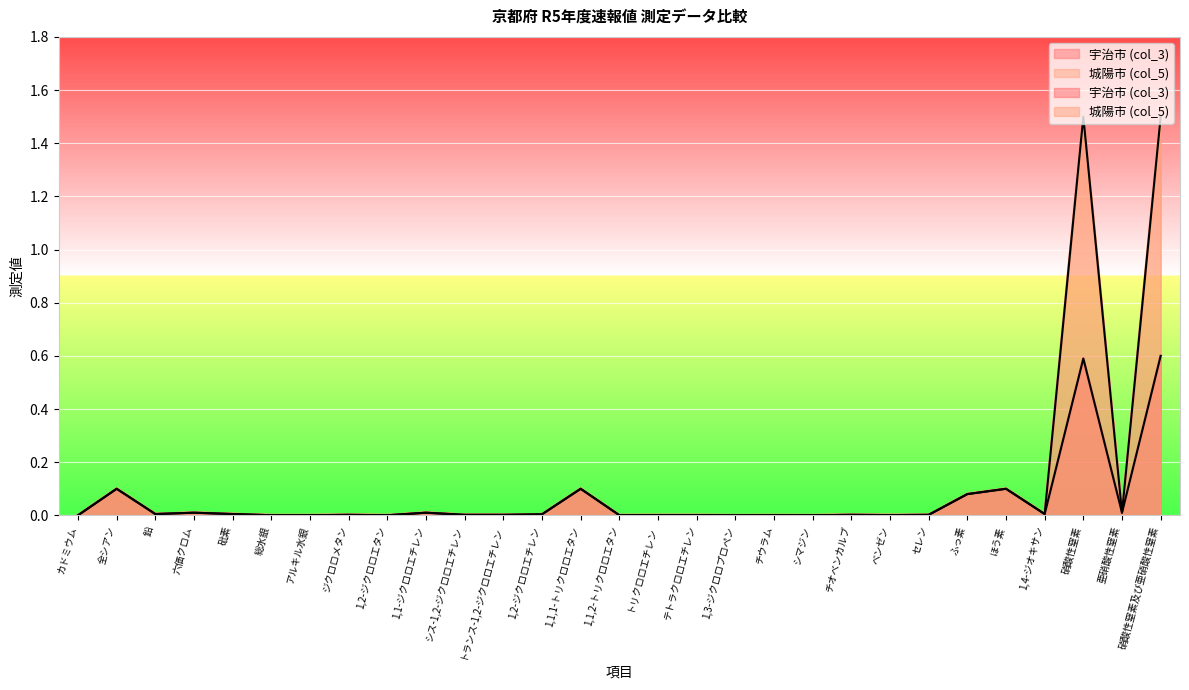

At which category does 城陽市 (col_5) reach its first local valley?

鉛